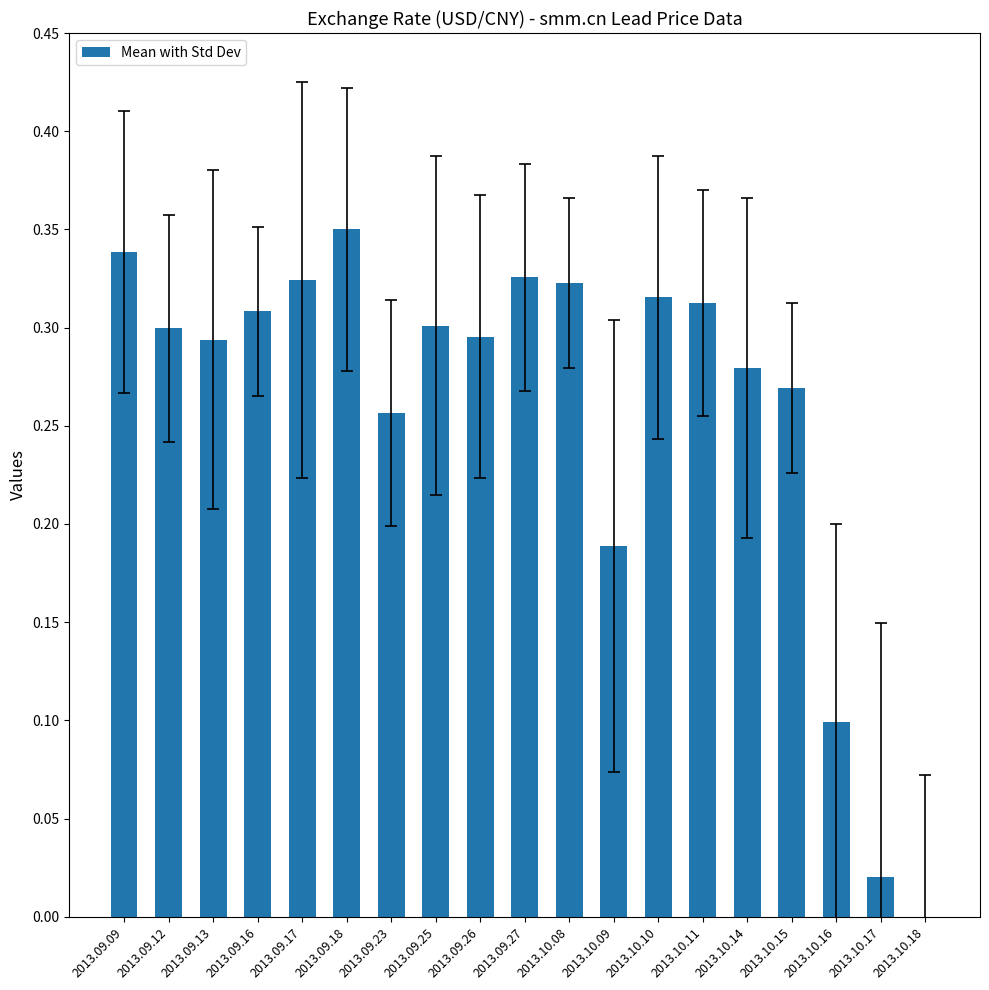

What is the change in value from 2013.09.25 to 2013.10.17?

-0.3